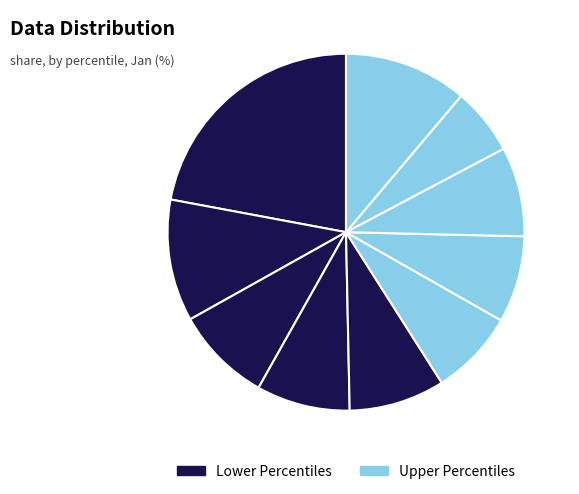

Count the number of slices in the pie.

10